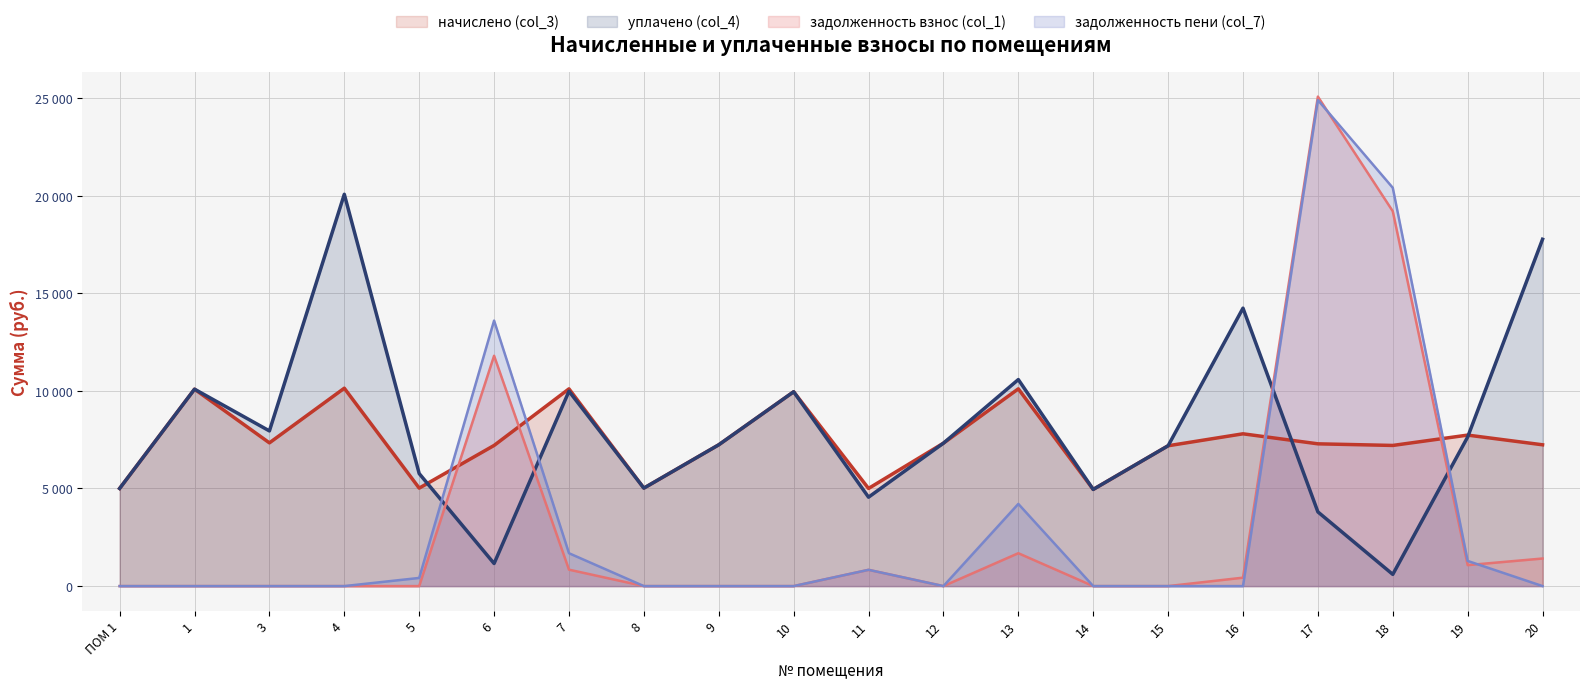

The задолженность взнос (col_1) (линия) series shows 0.0 at 10. True or false?

True